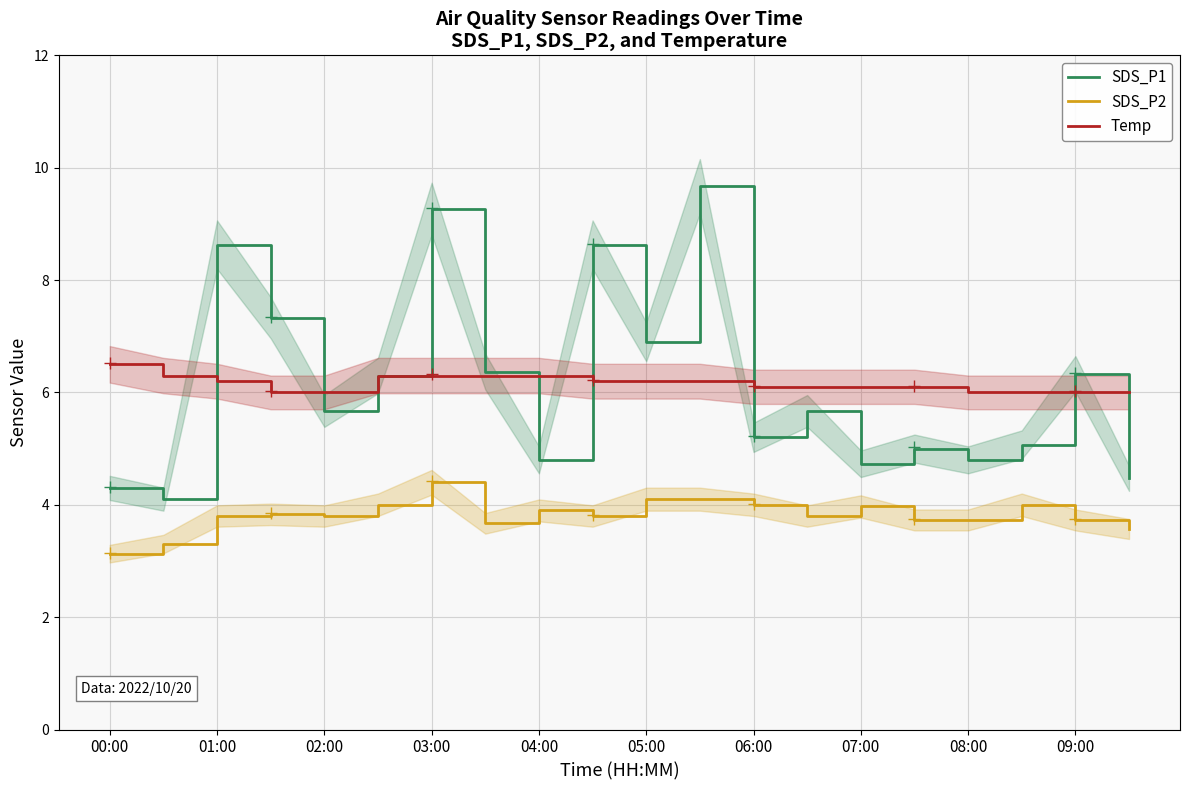

True or false: SDS_P1 and SDS_P2 cross at least once.

False